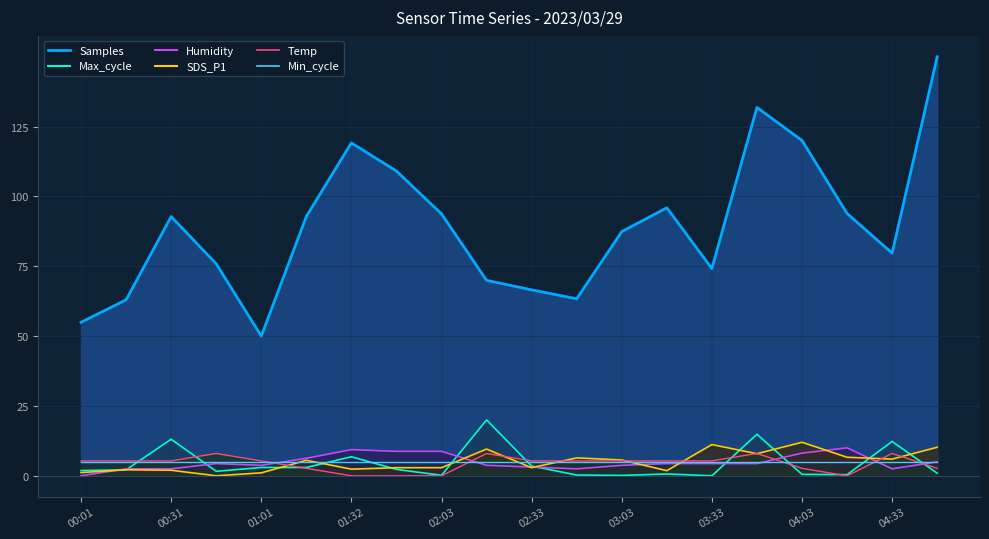

True or false: Temp and SDS_P1 cross at least once.

True